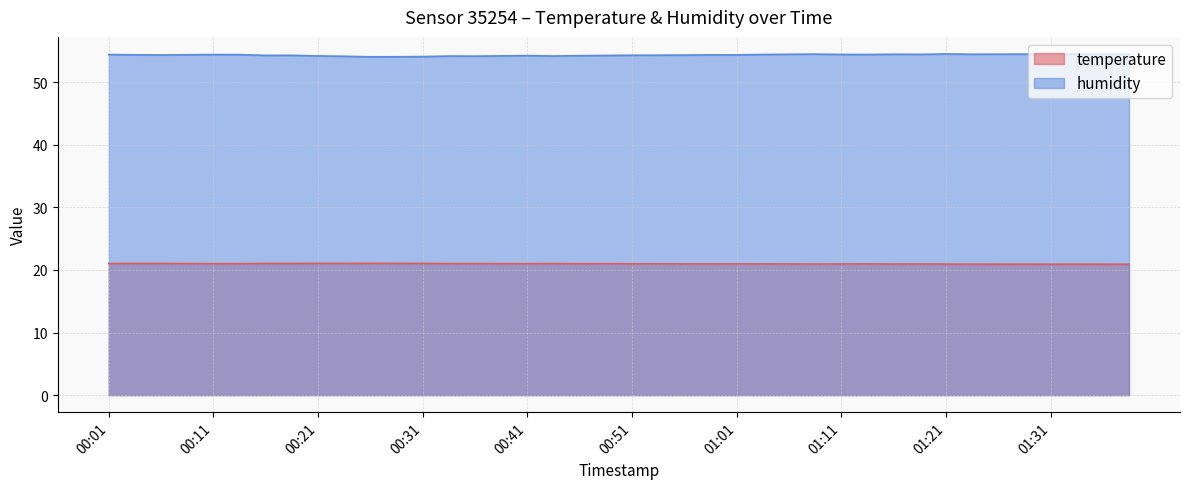

The value of humidity at 00:28 is 54.1. True or false?

True